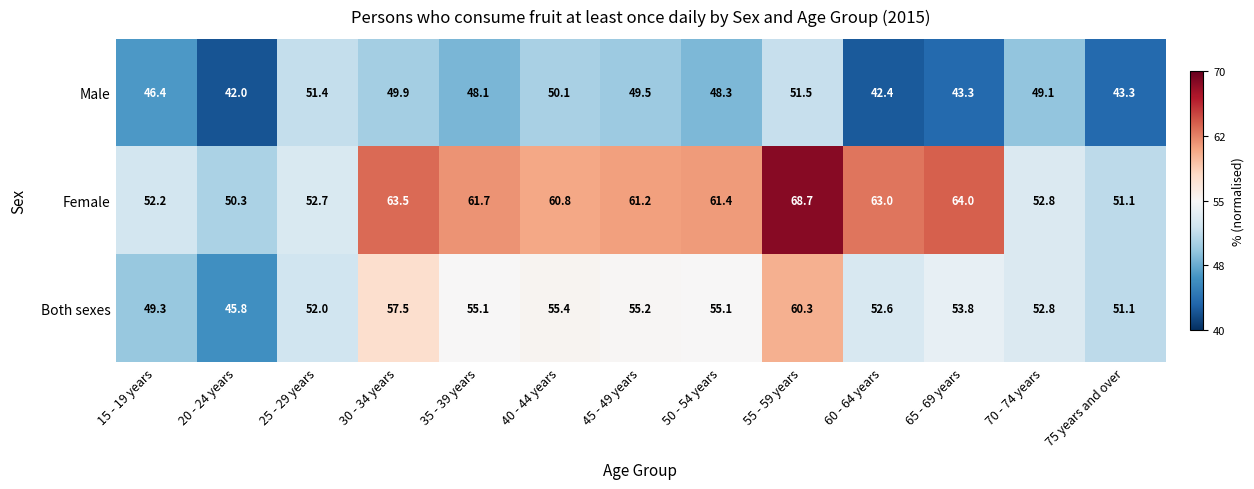

Which series has the largest total across all categories?

Female